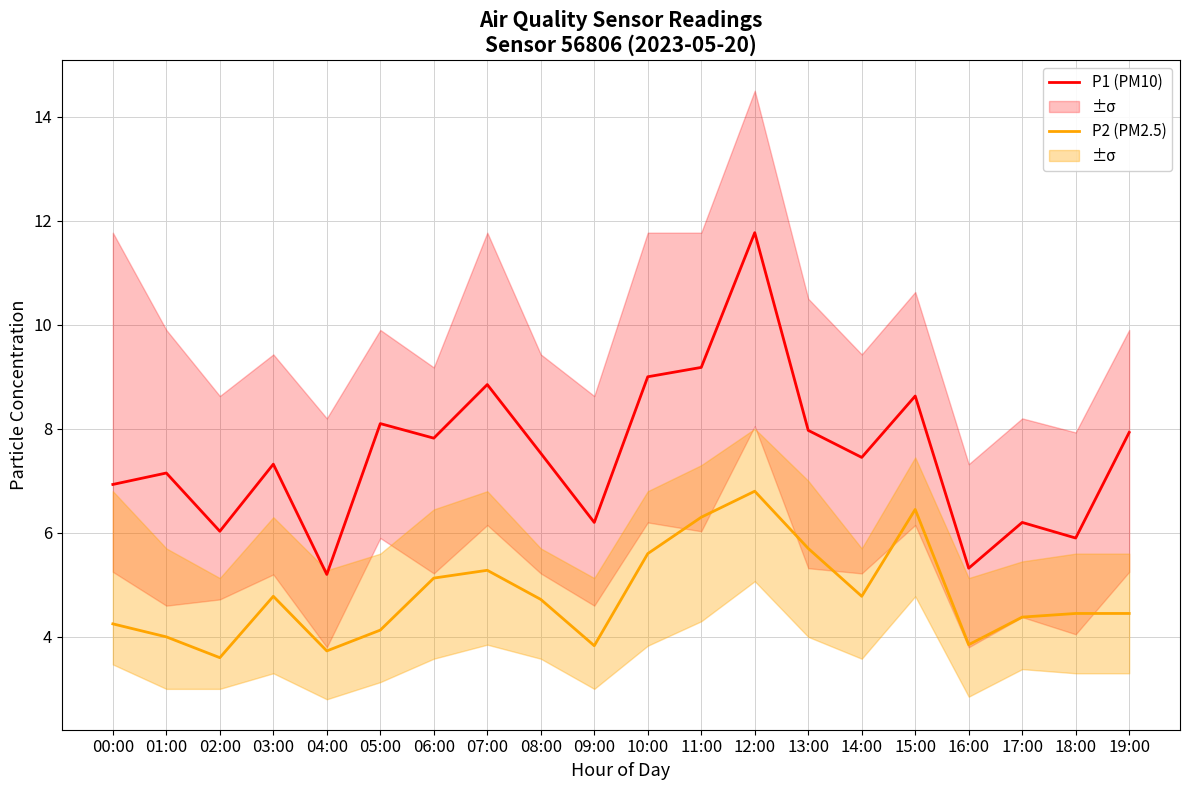

What are all the series names shown in the legend?

P1, P2